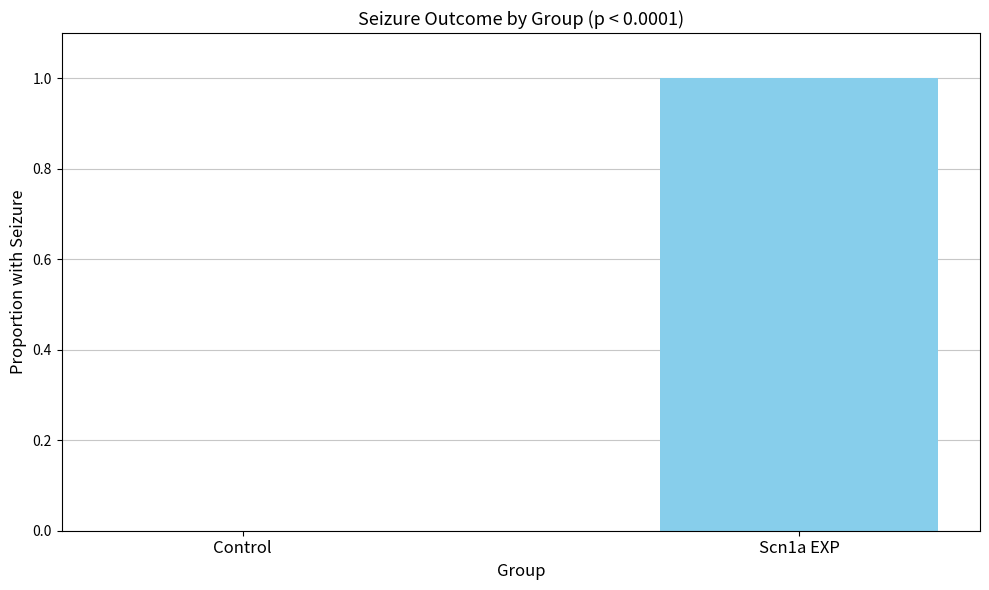

What is the sum of all values?

1